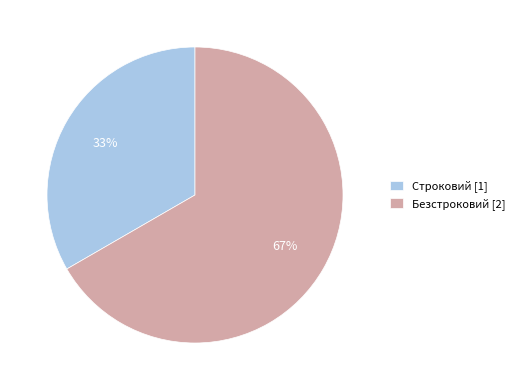

Do Строковий [1] and Безстроковий [2] together represent more than half of the pie?

Yes